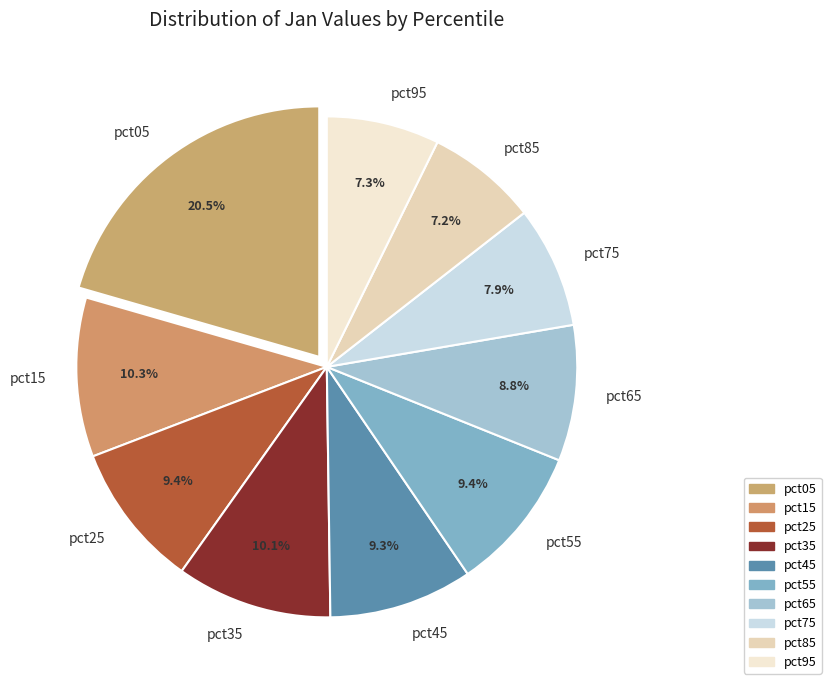

How much of the chart is everything except pct95?

92.7%